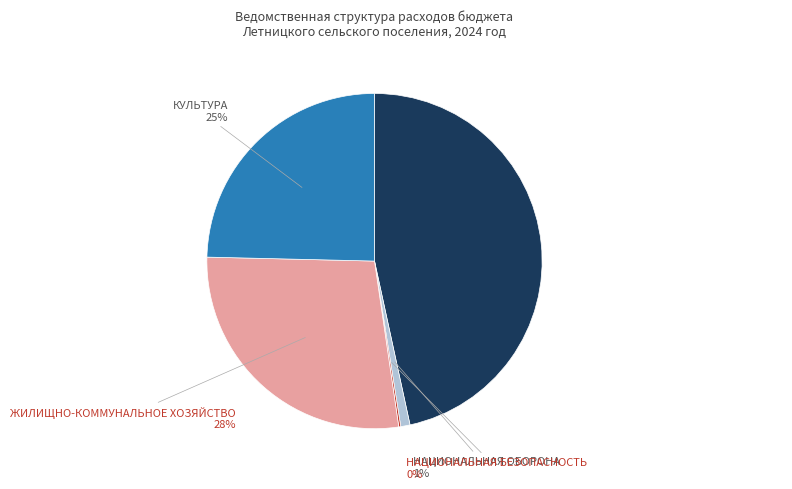

To the nearest percent, what is the average slice percentage?

20%